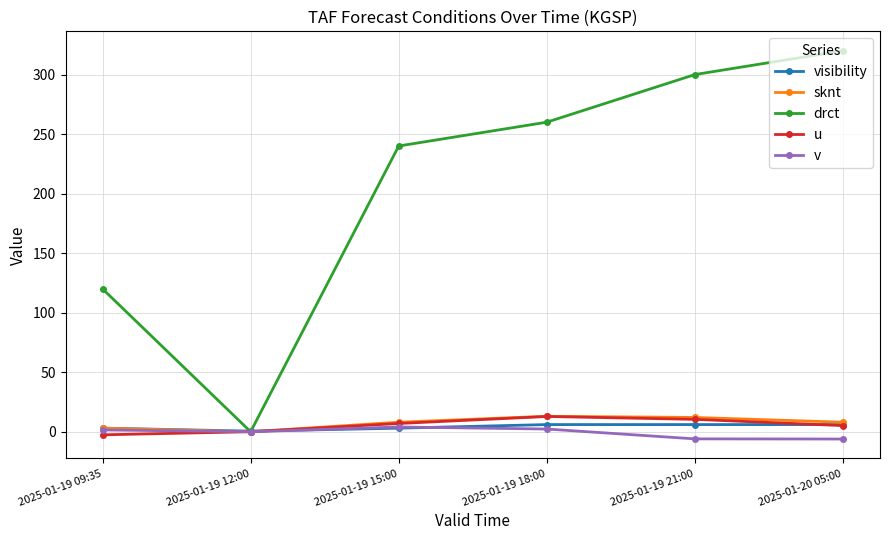

What is the label of the 1st point from the right?

2025-01-20 05:00